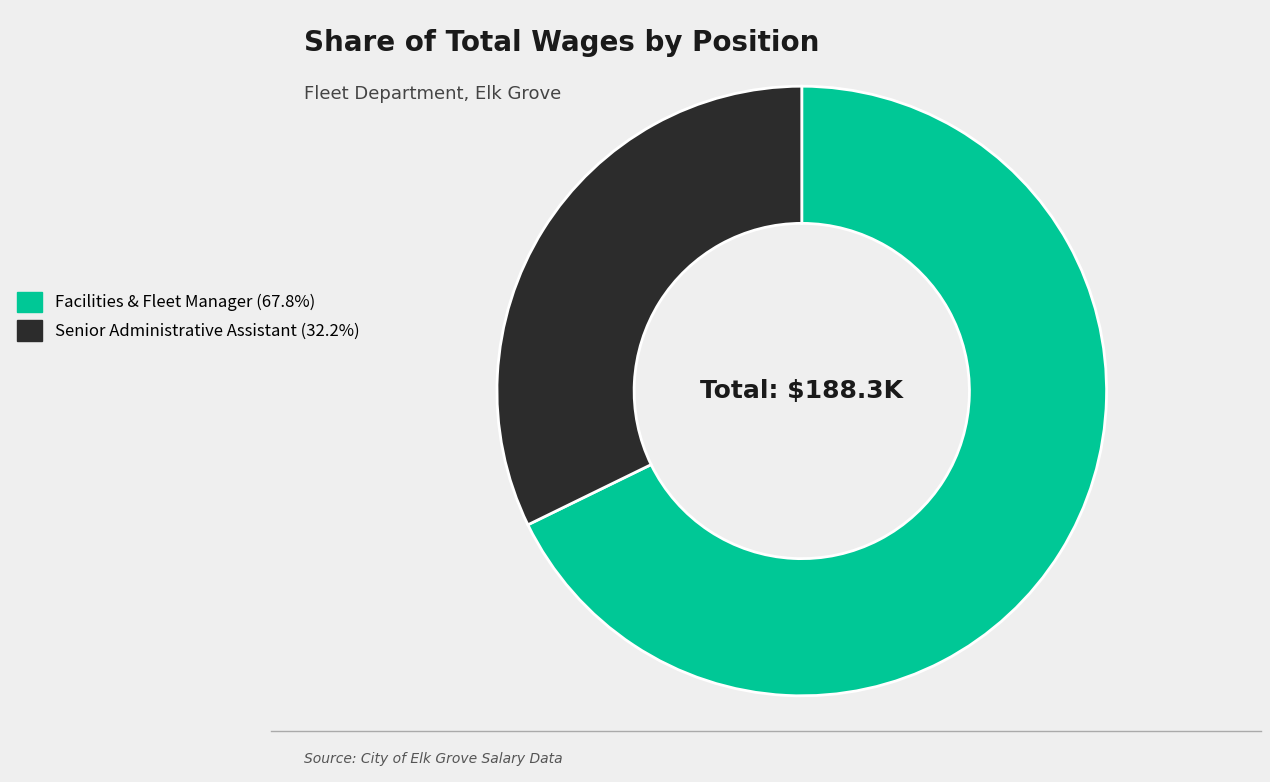

Rank the categories by value from highest to lowest.

Facilities & Fleet Manager, Senior Administrative Assistant